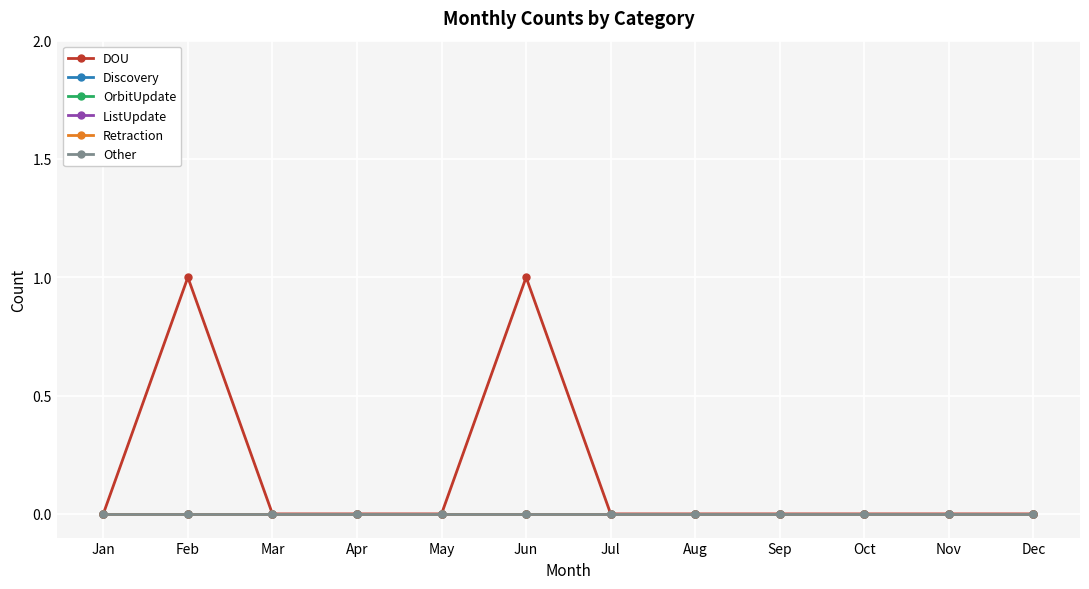

Reading left to right, extract all data points from this chart.

DOU: Jan=0	Feb=1	Mar=0	Apr=0	May=0	Jun=1	Jul=0	Aug=0	Sep=0	Oct=0	Nov=0	Dec=0
Discovery: Jan=0	Feb=0	Mar=0	Apr=0	May=0	Jun=0	Jul=0	Aug=0	Sep=0	Oct=0	Nov=0	Dec=0
OrbitUpdate: Jan=0	Feb=0	Mar=0	Apr=0	May=0	Jun=0	Jul=0	Aug=0	Sep=0	Oct=0	Nov=0	Dec=0
ListUpdate: Jan=0	Feb=0	Mar=0	Apr=0	May=0	Jun=0	Jul=0	Aug=0	Sep=0	Oct=0	Nov=0	Dec=0
Retraction: Jan=0	Feb=0	Mar=0	Apr=0	May=0	Jun=0	Jul=0	Aug=0	Sep=0	Oct=0	Nov=0	Dec=0
Other: Jan=0	Feb=0	Mar=0	Apr=0	May=0	Jun=0	Jul=0	Aug=0	Sep=0	Oct=0	Nov=0	Dec=0